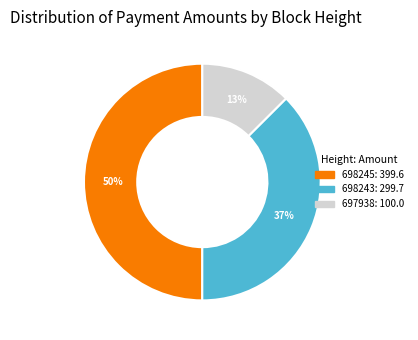

To the nearest percent, what is the difference between the largest and smallest slice percentages?

37%